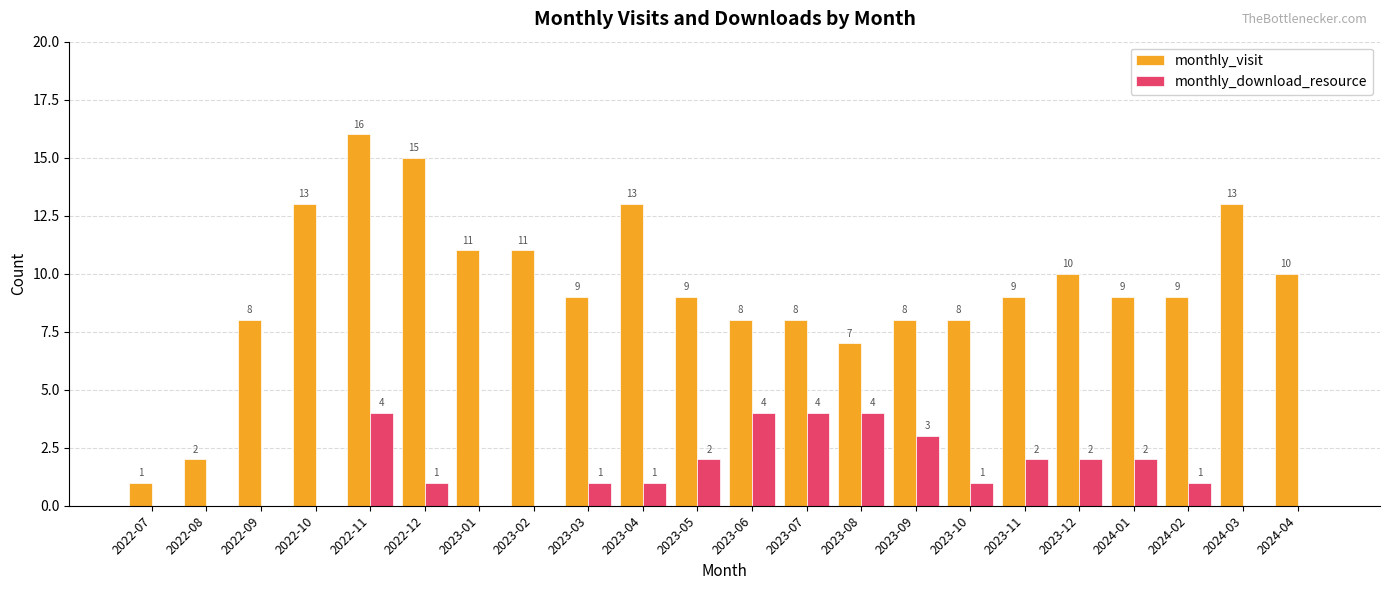

The monthly_download_resource series shows 3 at 2023-09. True or false?

True